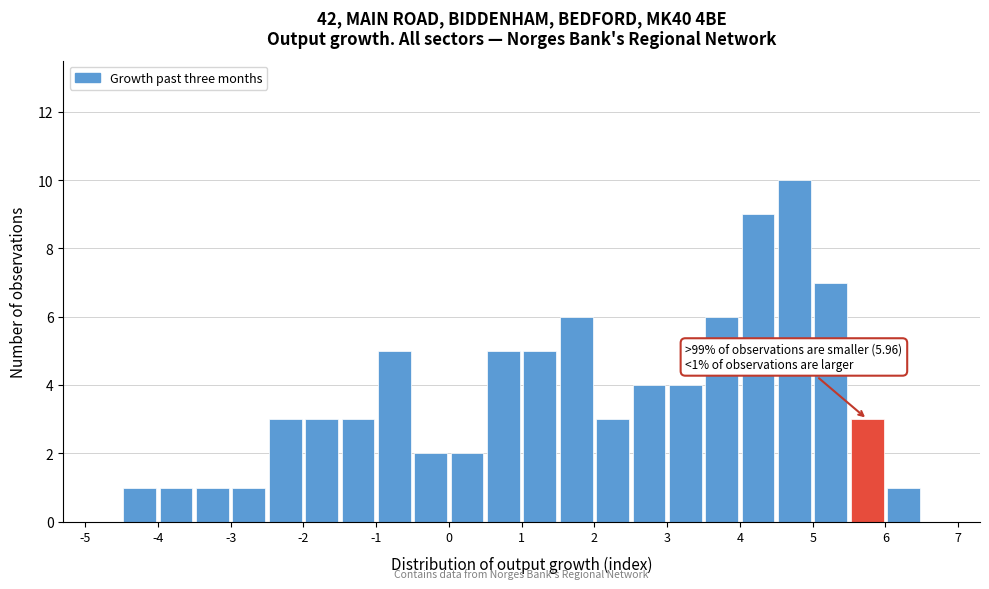

Which range on the x-axis has the tallest bar?

4.5 to 5.0